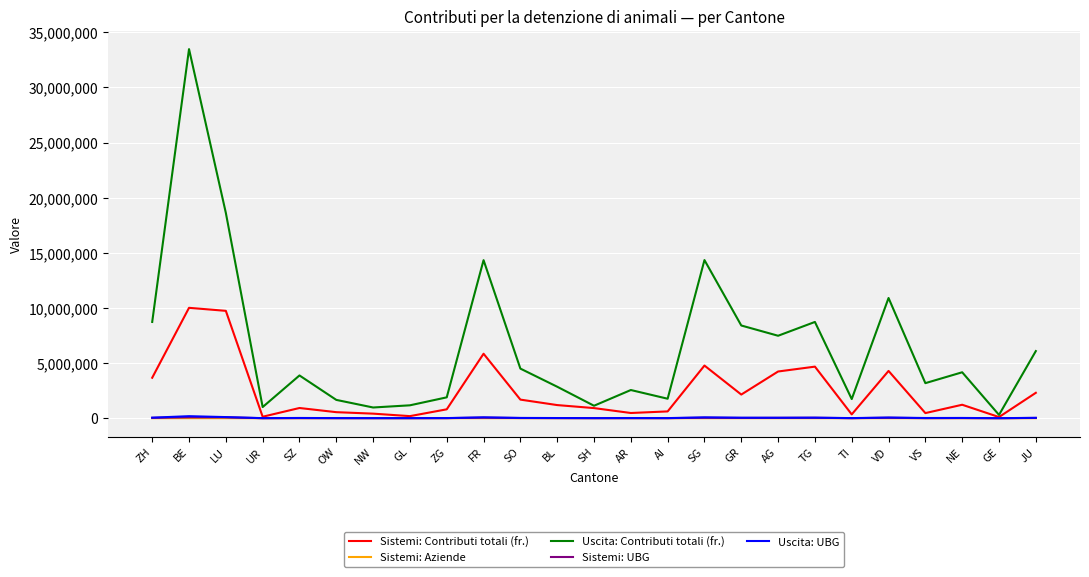

What is the total value across all series at FR?

20312496.0